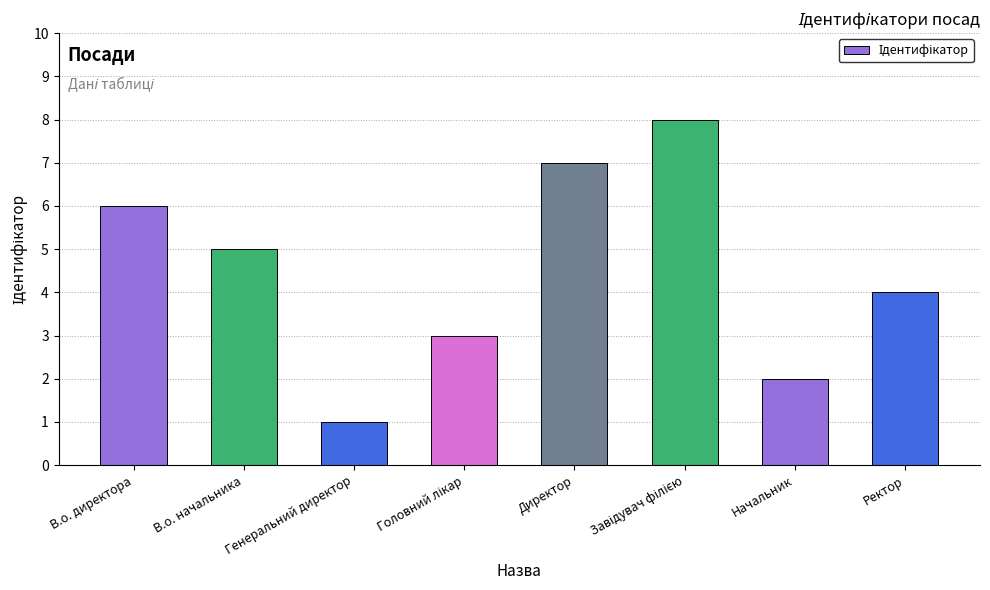

What is the difference between the values at В.о. начальника and В.о. директора?

1